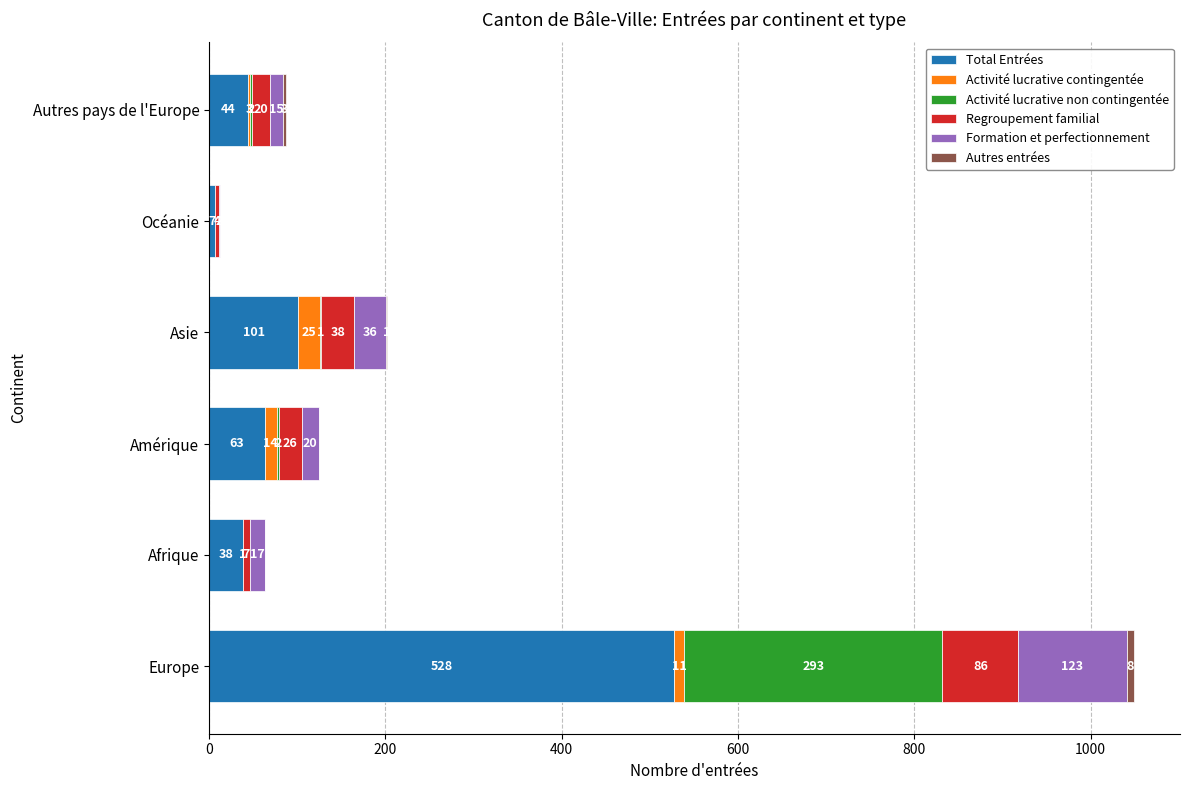

The Total Entrées series shows 38 at Afrique. True or false?

True